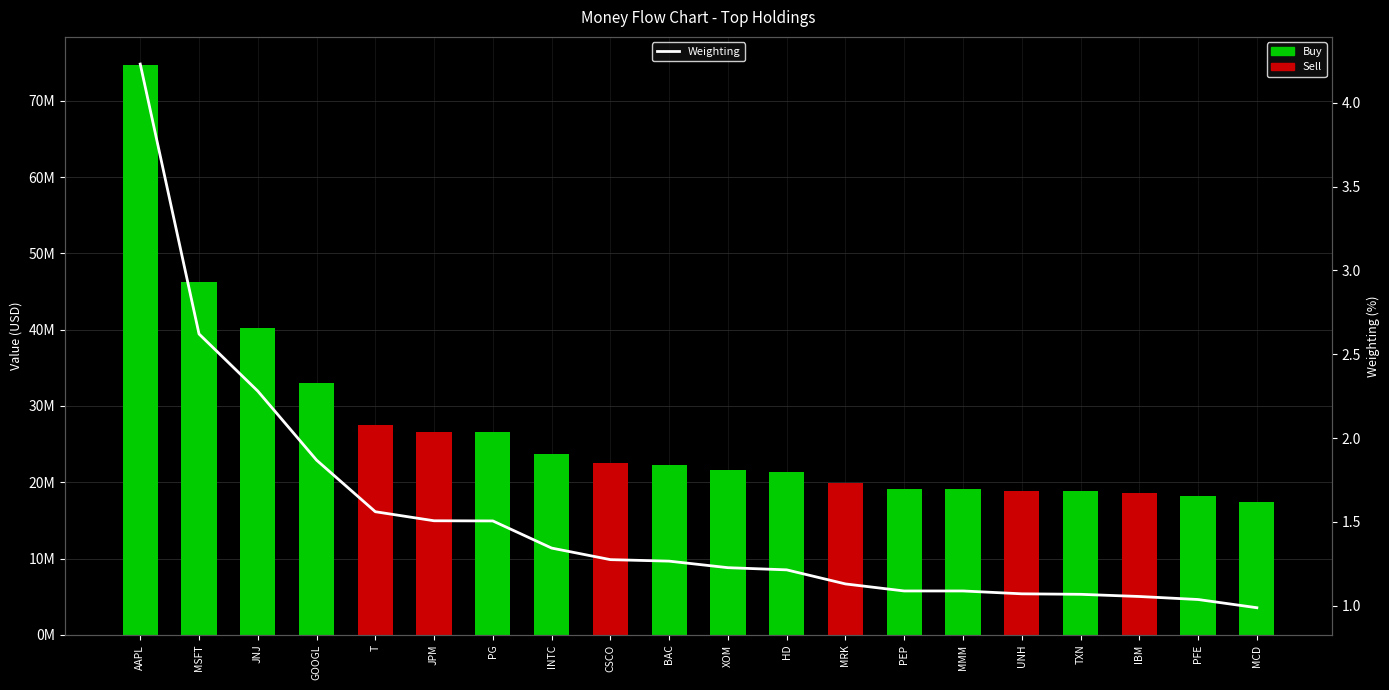

How many values are below 1?

1